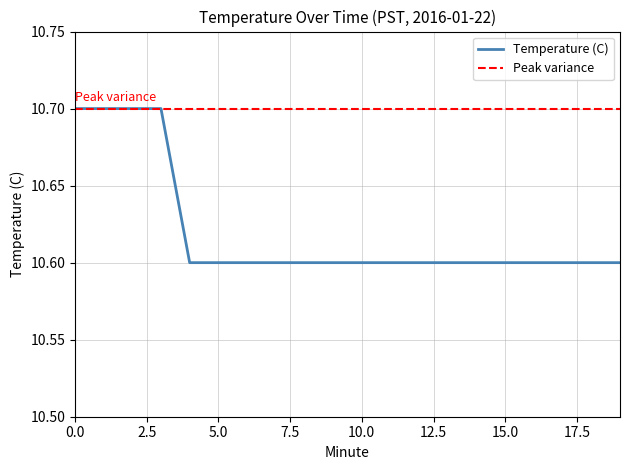

What is the value of the 20th point from the left?

10.6